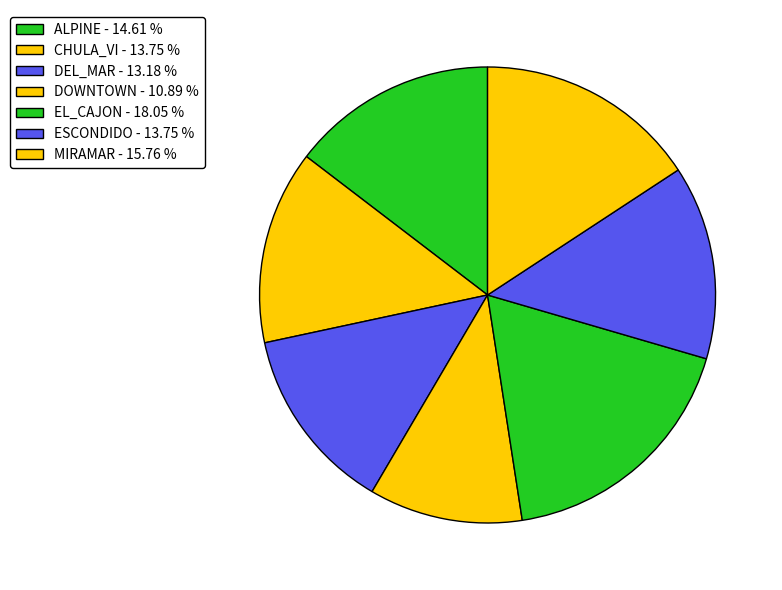

What is the smallest slice in the pie chart?

DOWNTOWN